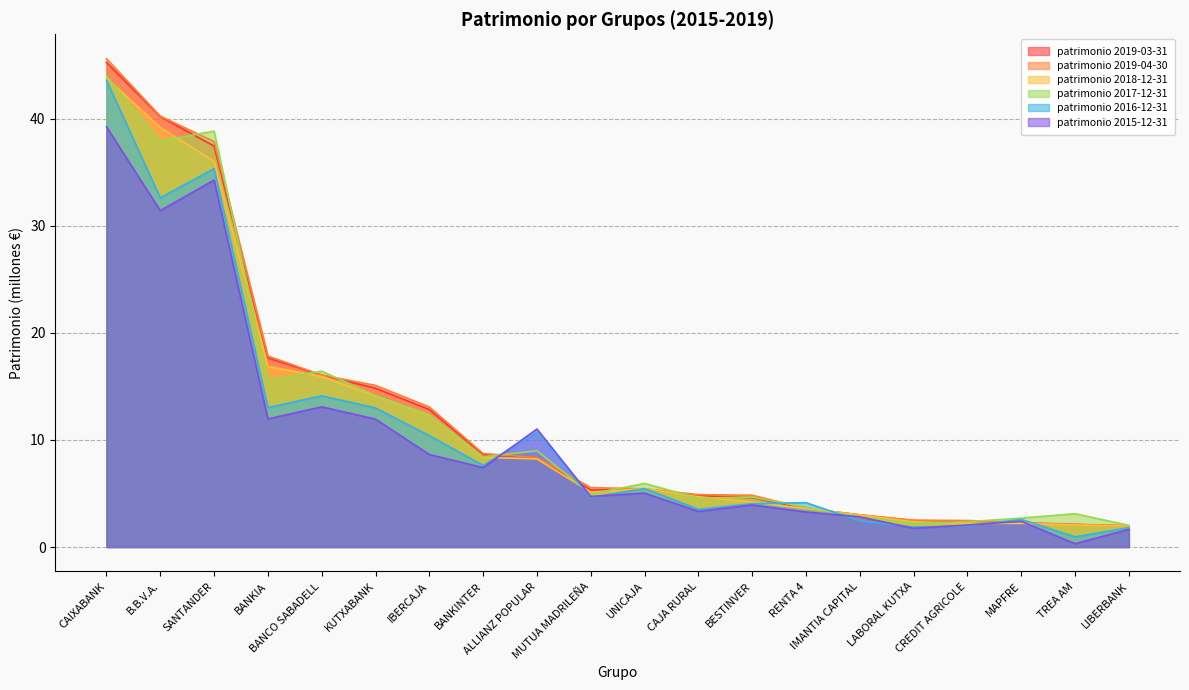

What is the label of the 7th point from the left?

IBERCAJA